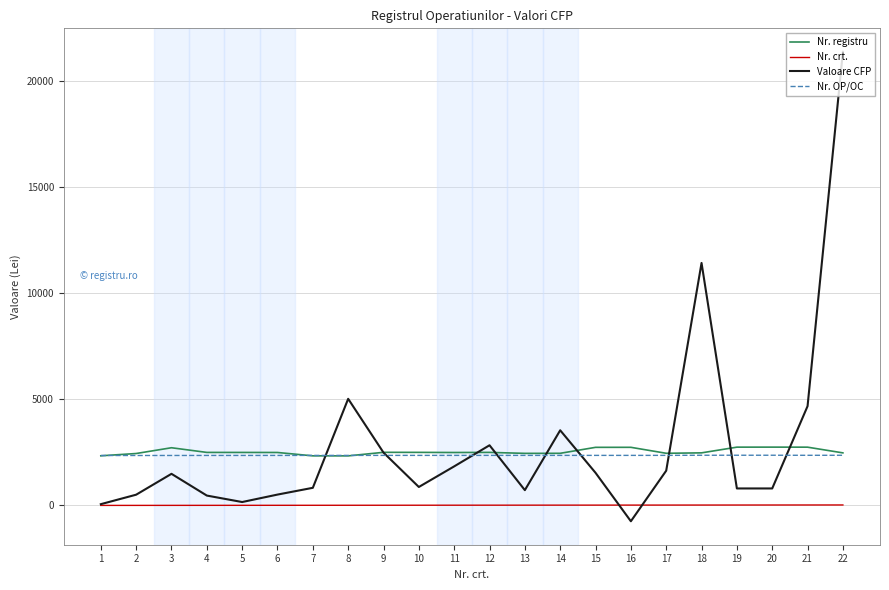

Is it true that Nr. registru equals 2335.0 at 8?

True